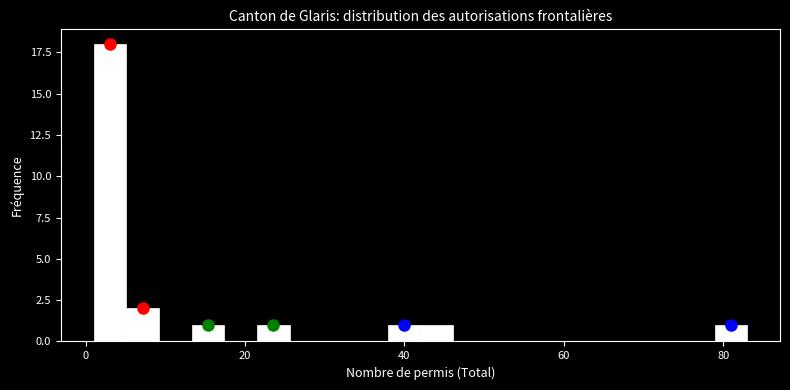

Around what value on the x-axis is the tallest bar? Give the approximate position of its centre, as read against the axis.

4